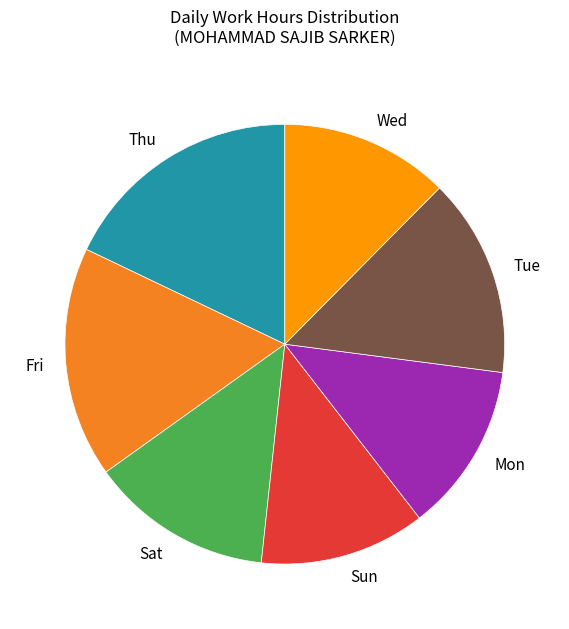

Is Wed the majority of the pie?

No